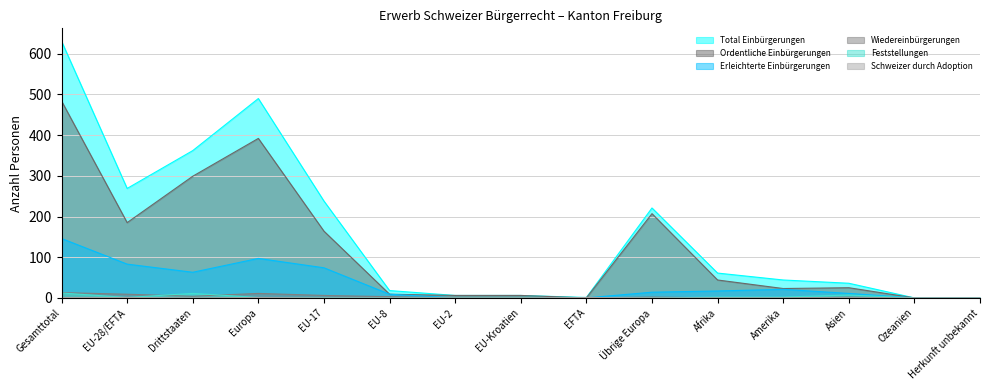

True or false: Total Einbürgerungen and Wiedereinbürgerungen cross at least once.

False